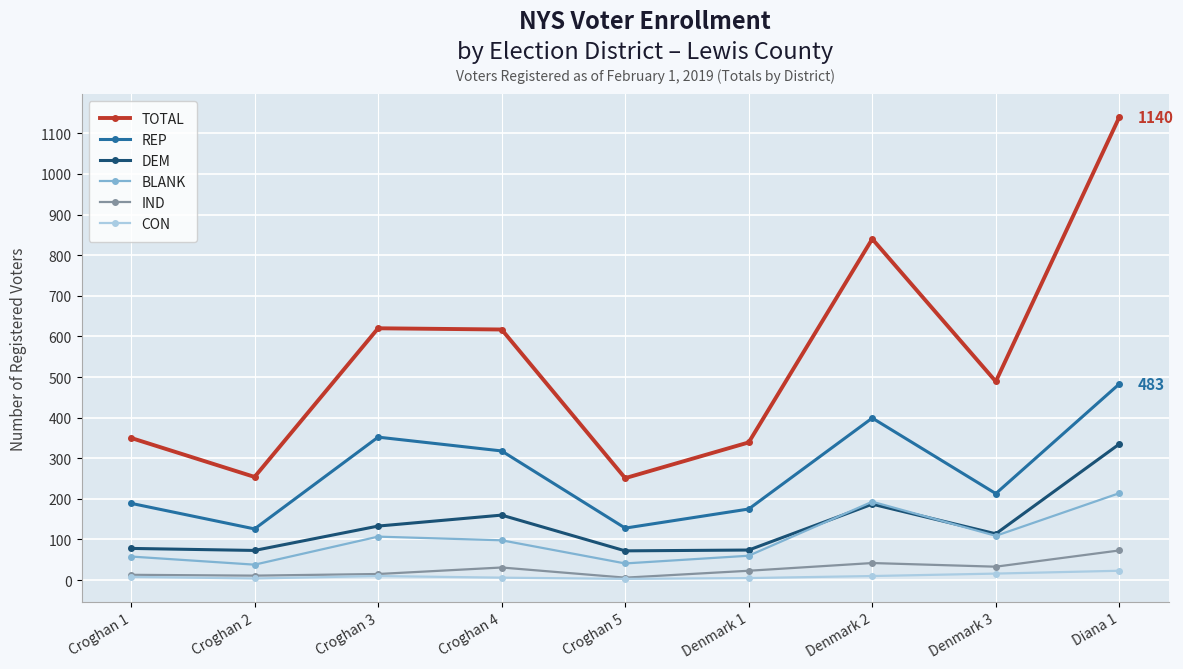

What is the label of the 8th point from the left?

Denmark 3